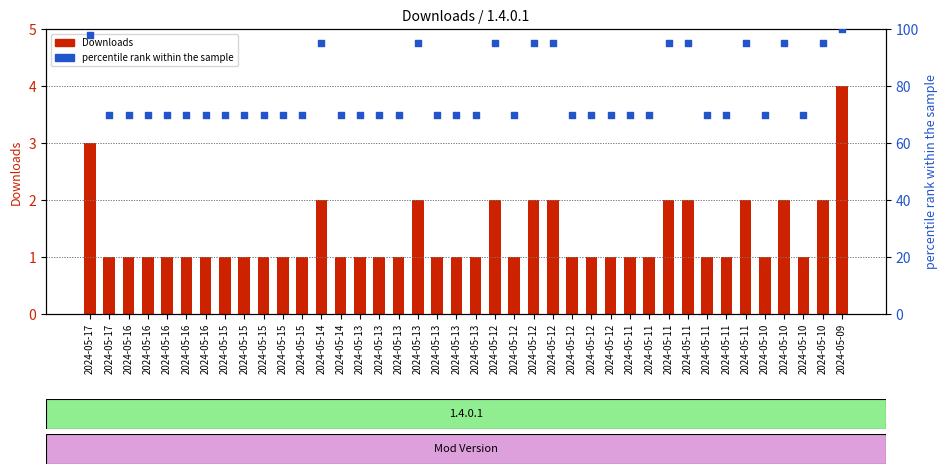

Is the value of percentile rank within the sample at 2024-05-15 greater than the value of Downloads at 2024-05-10?

Yes